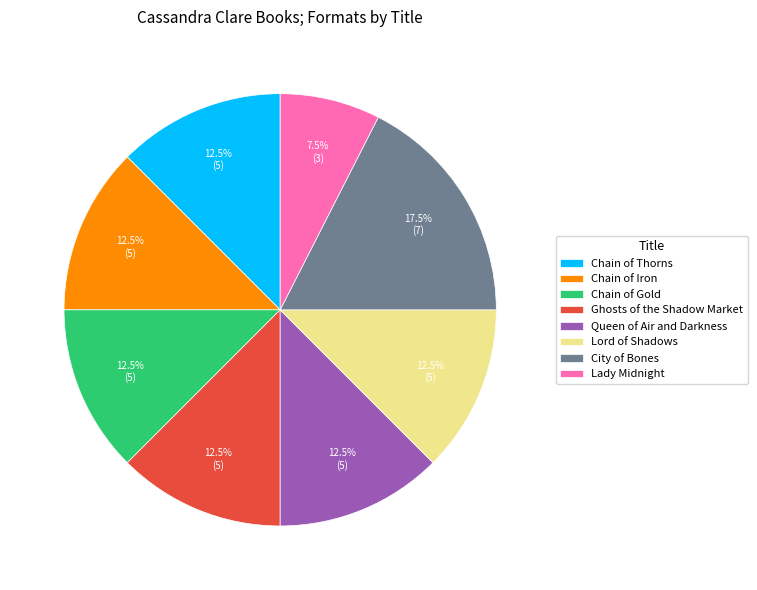

Which category has the biggest portion of the pie?

City of Bones